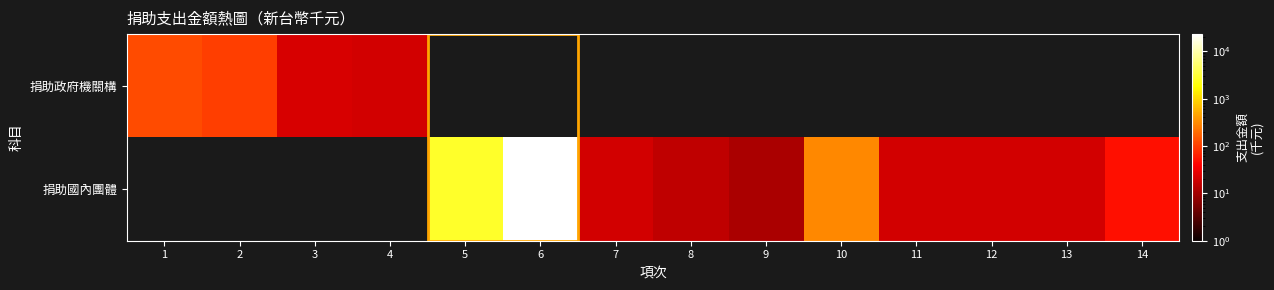

Count the number of categories in the chart.

14